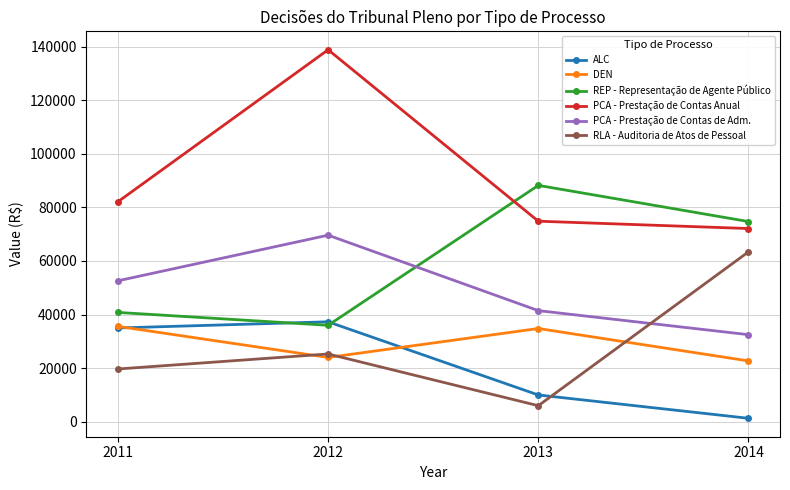

What are all the series names shown in the legend?

ALC, DEN, REP - Representação de Agente Público, PCA - Prestação de Contas Anual, PCA - Prestação de Contas de Adm., RLA - Auditoria de Atos de Pessoal